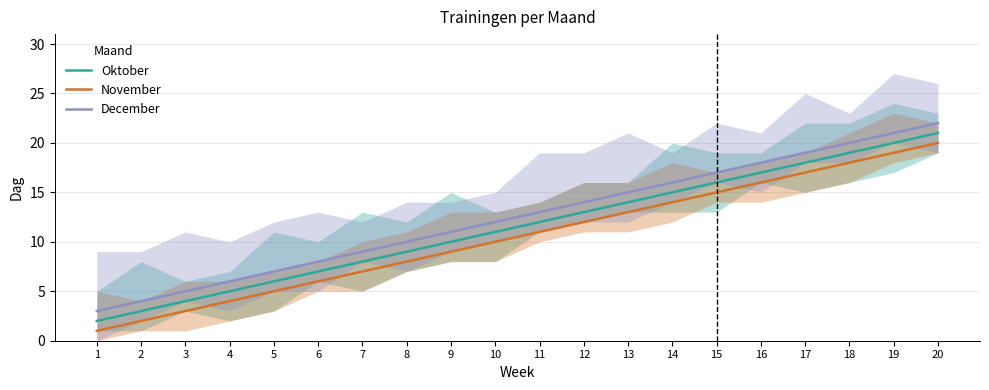

What is the average value of the December series?

12